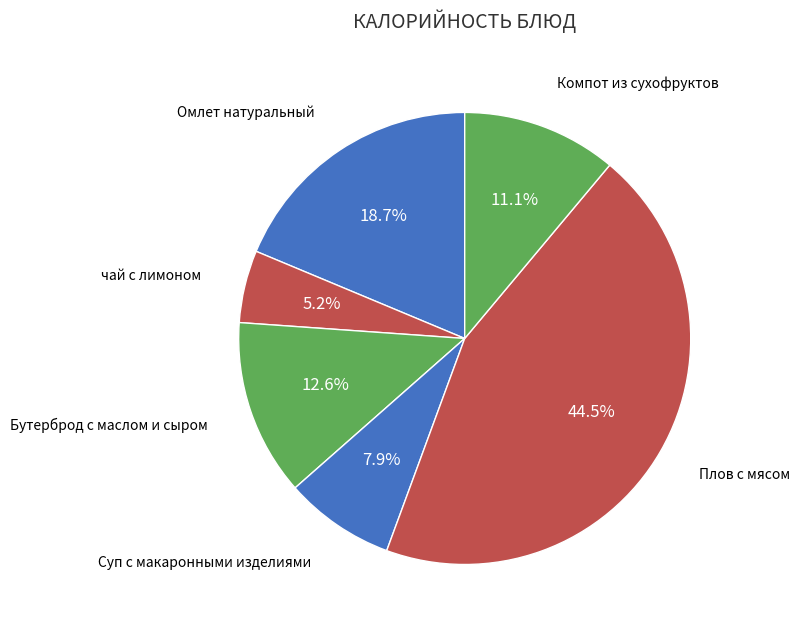

Does чай с лимоном represent more than half of the total?

No